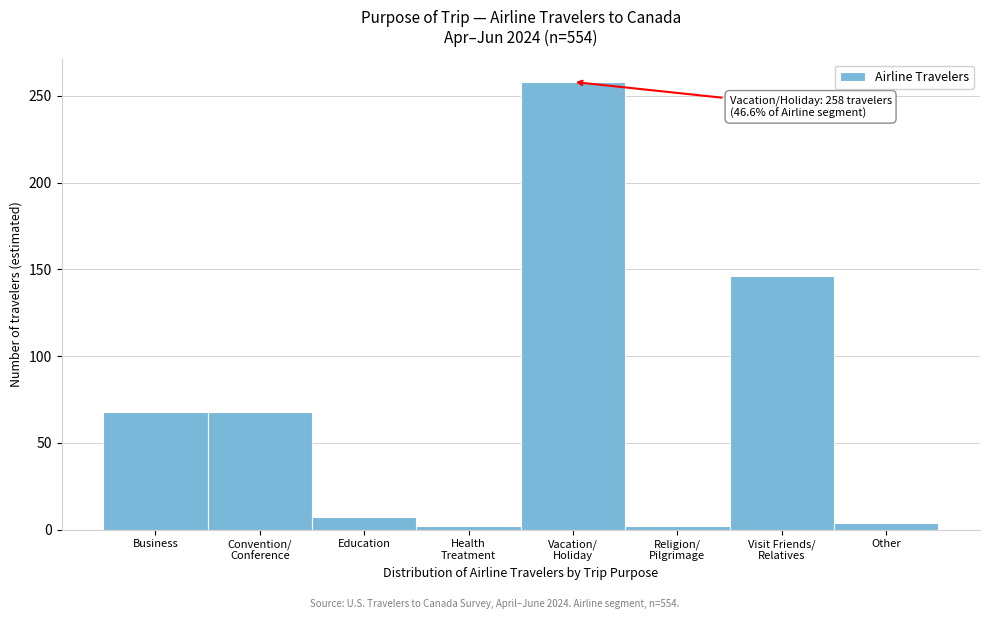

Reading left to right, extract all data points from this chart.

68	68	7	2	258	2	146	4